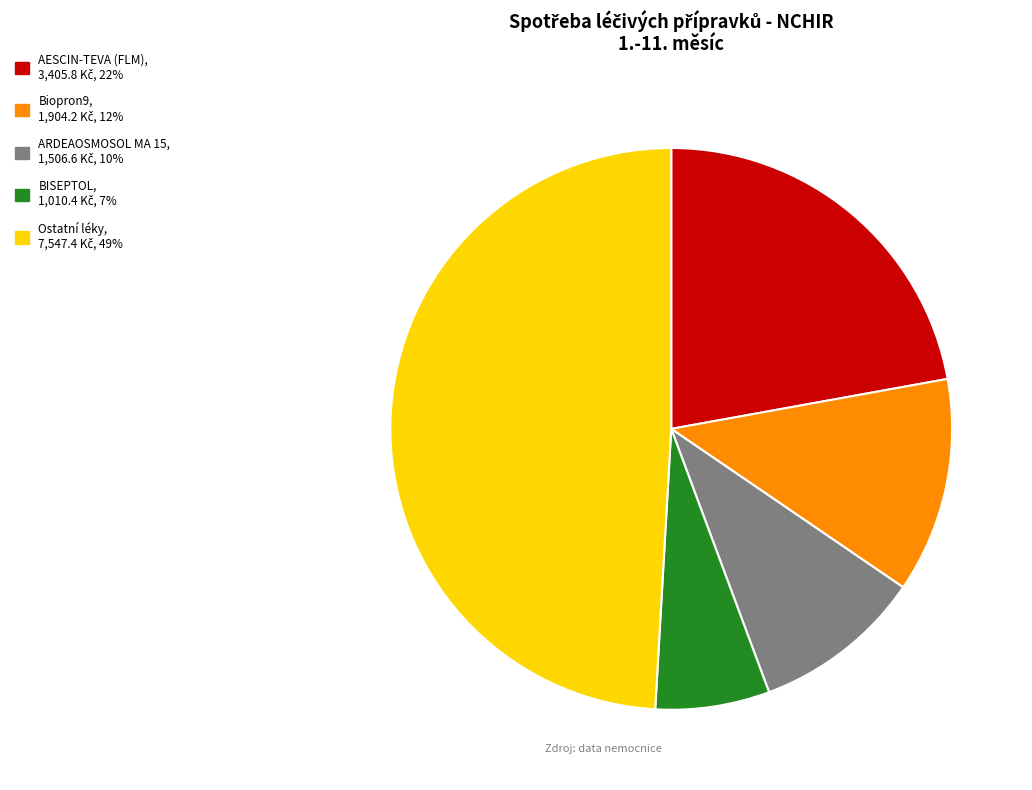

Is there a majority slice in this chart?

No